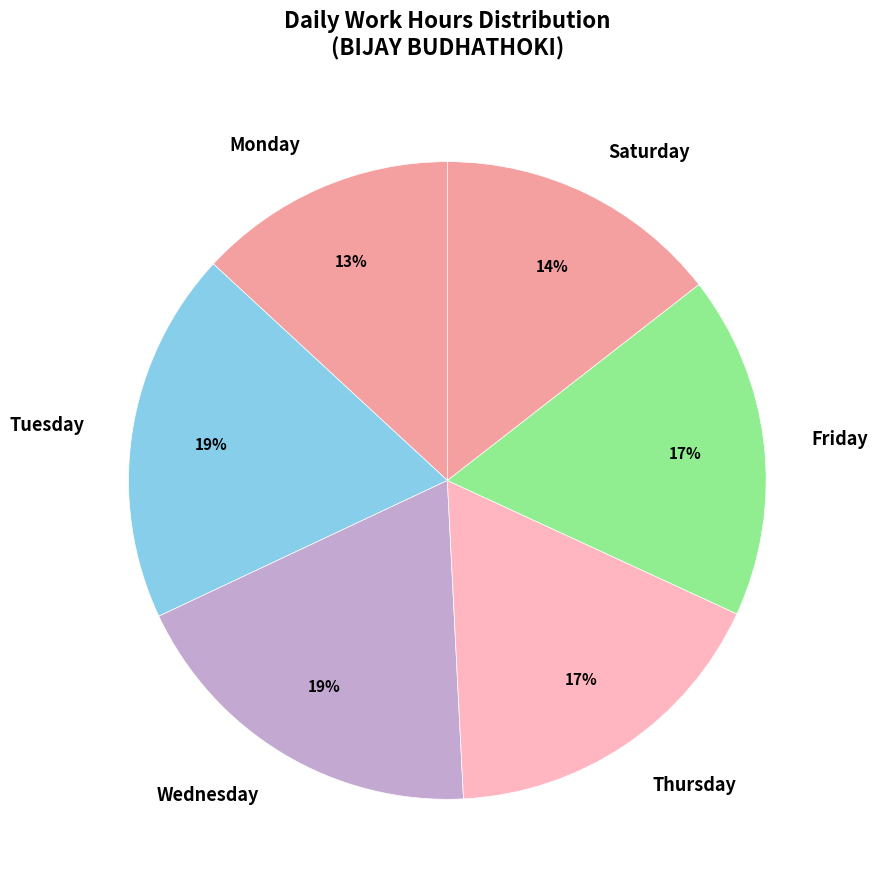

The Tuesday slice represents 32% of the pie. True or false?

False